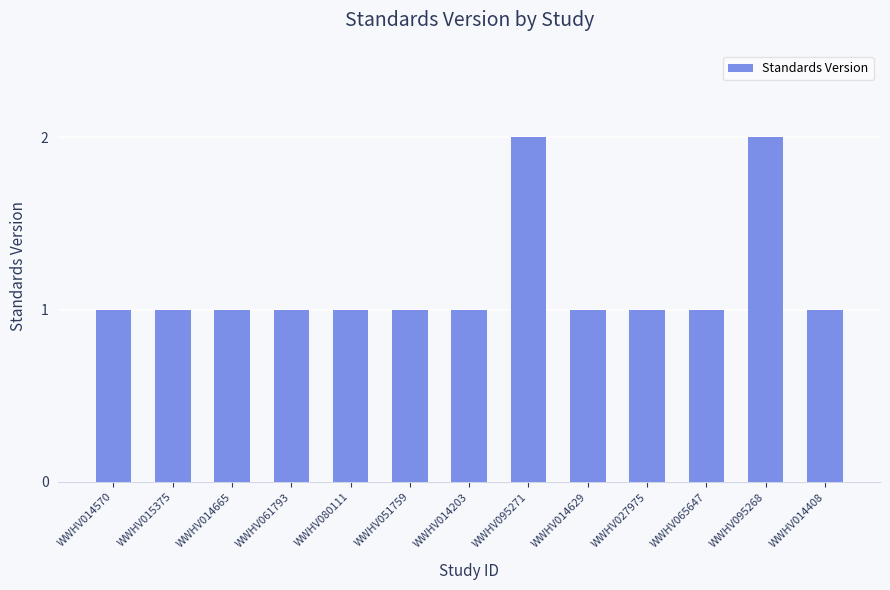

Approximately how many times larger is the value at WWHV014408 compared to WWHV051759?

1.0